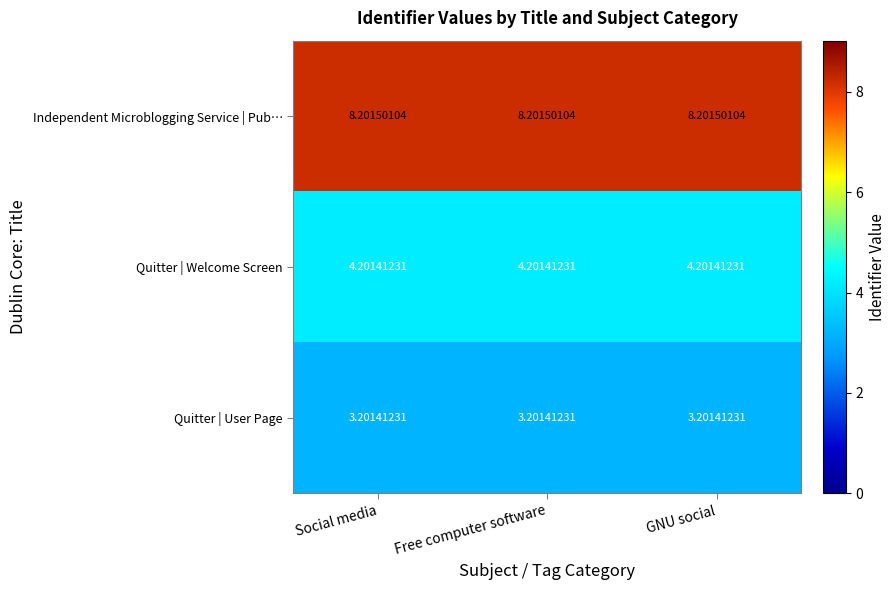

Rank the series at GNU social from highest to lowest value.

Independent Microblogging Service | Pub…, Quitter | Welcome Screen, Quitter | User Page